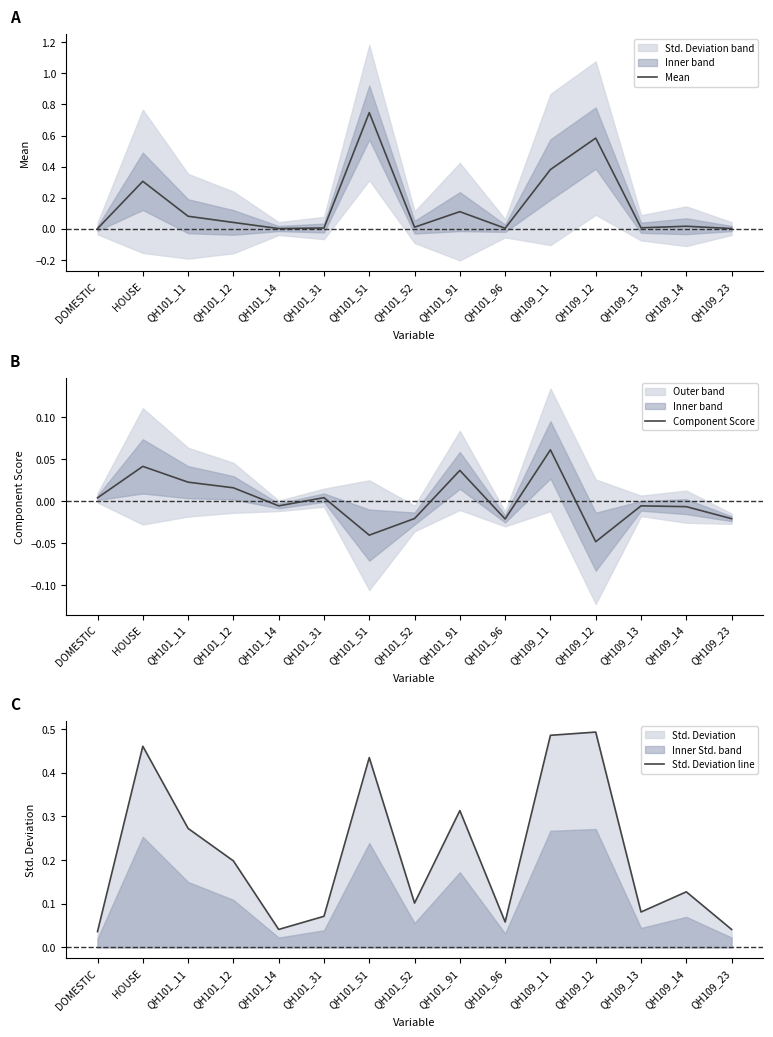

What is the label of the 5th point from the right?

QH109_11